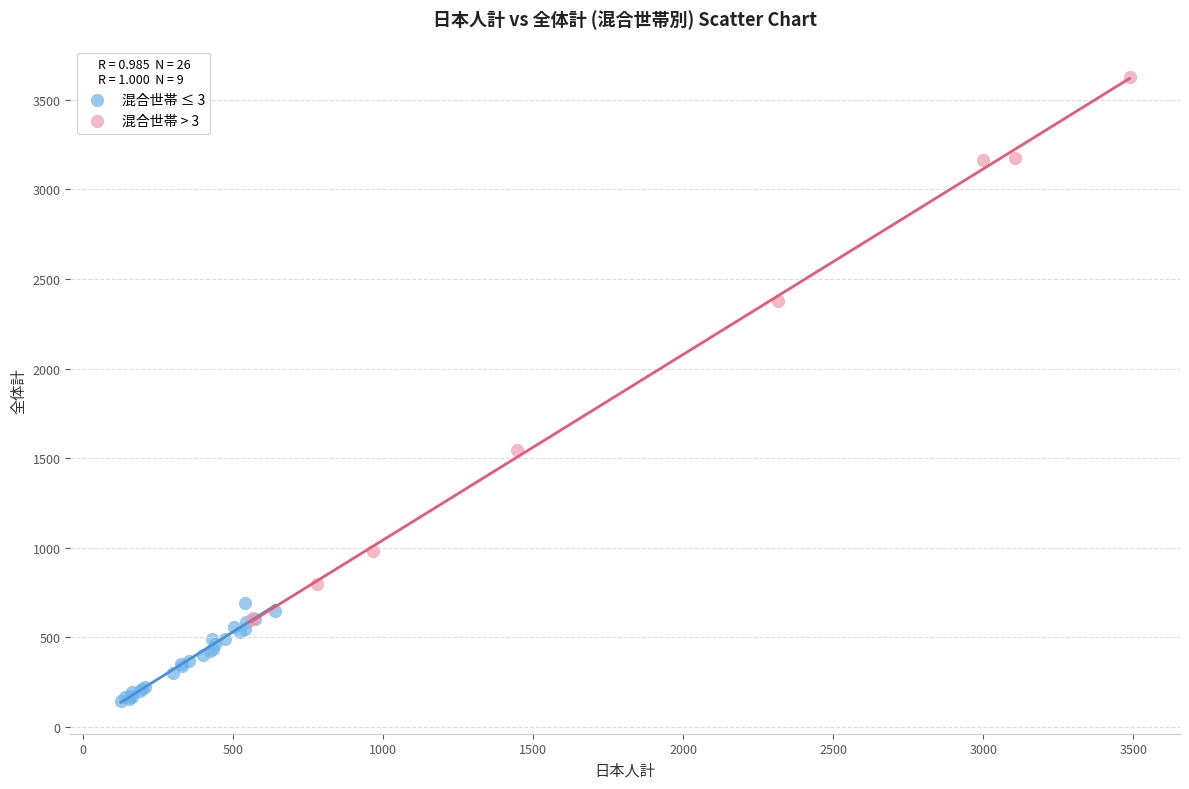

Which series has the largest Y range (max minus min)?

混合世帯 > 3